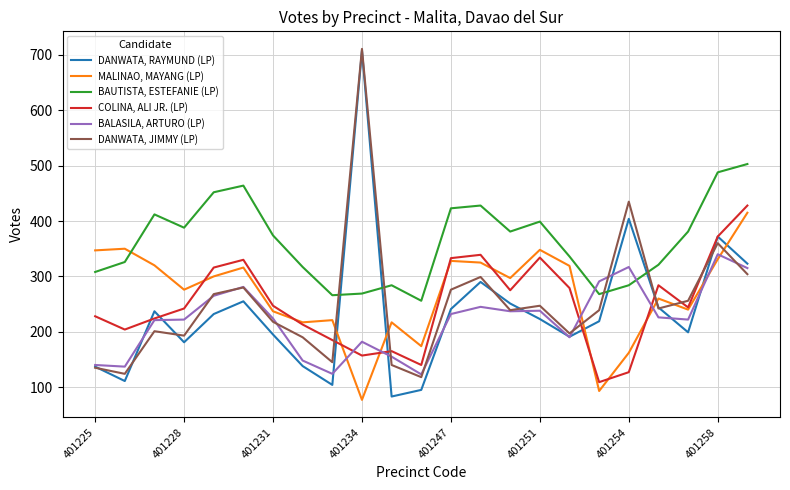

Which series has the largest total across all categories?

BAUTISTA, ESTEFANIE (LP)